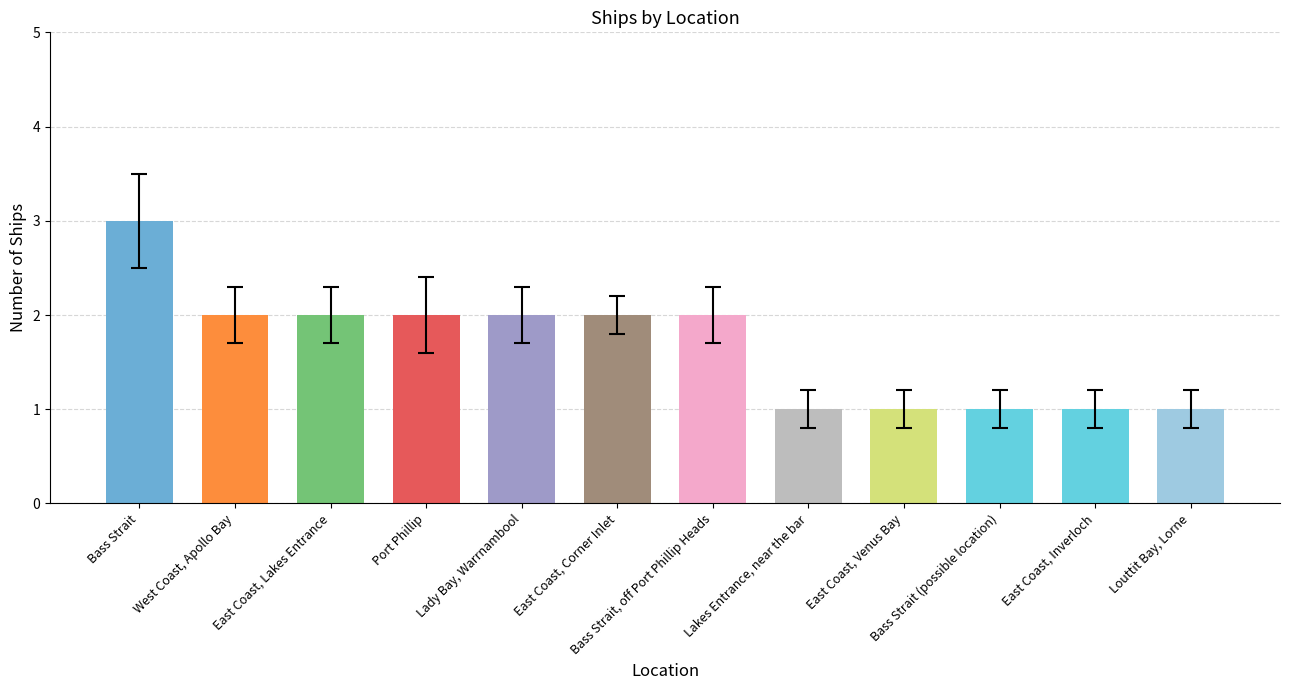

How many bars are there in total?

12